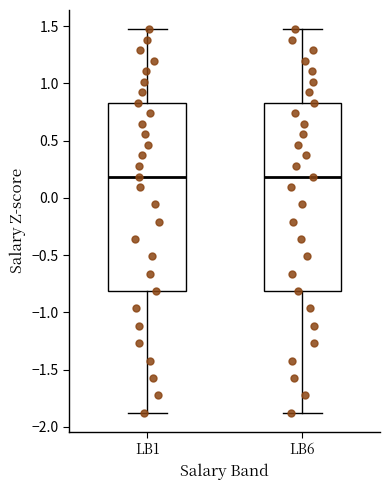

Reading left to right, read every box against the y-axis: the position of its median line, the range the box covers, and the ends of its whiskers. The values are not printed on the chart, so give them approximately, as read against the axis.

LB1: median 0.20, box -0.80 to 0.85, whiskers -1.85 to 1.45
LB6: median 0.20, box -0.80 to 0.85, whiskers -1.85 to 1.45